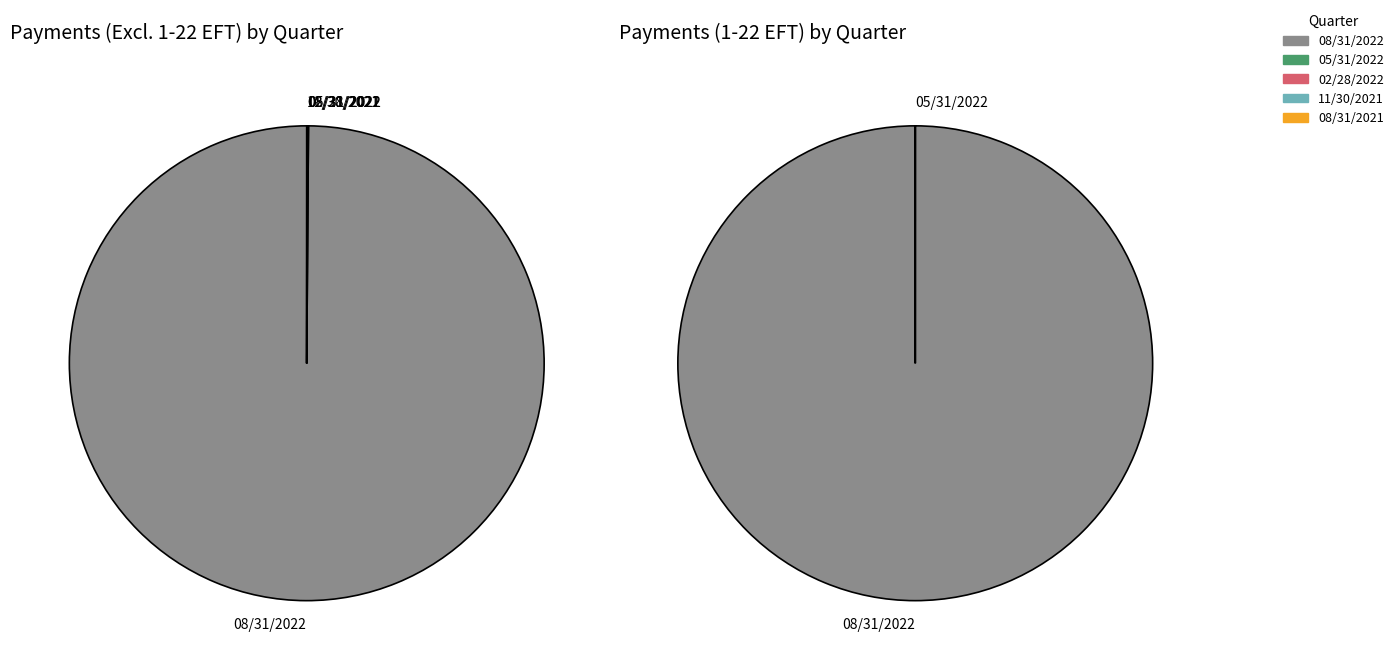

Rank the series at 05/31/2022 from lowest to highest value.

Payments (1-22 EFT), Payments (Excluding 1-22 EFT)